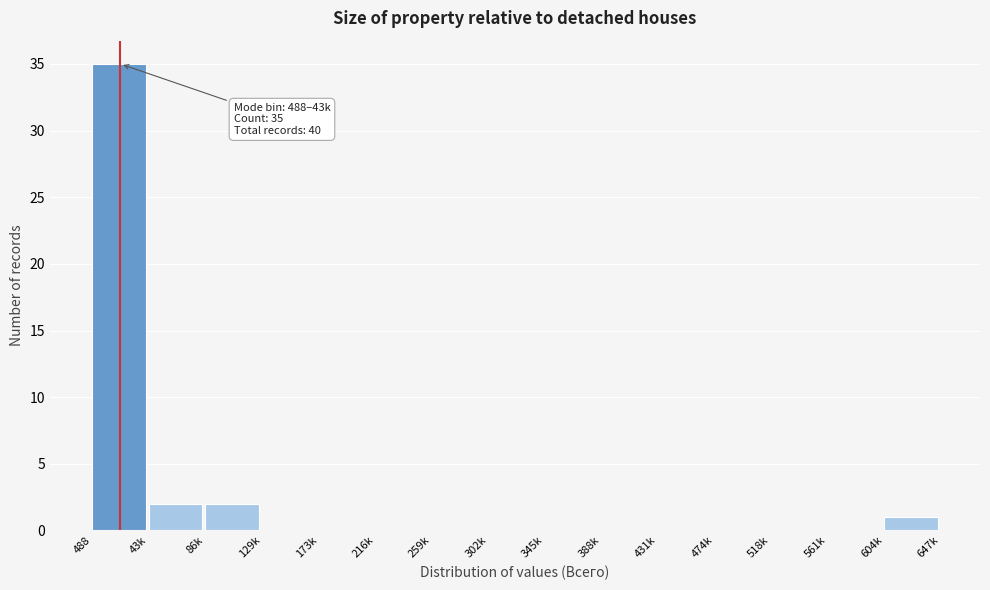

Reading right to left, what are all the values shown in this chart?

604k=1	561k=0	518k=0	474k=0	431k=0	388k=0	345k=0	302k=0	259k=0	216k=0	173k=0	129k=0	86k=2	43k=2	488=35